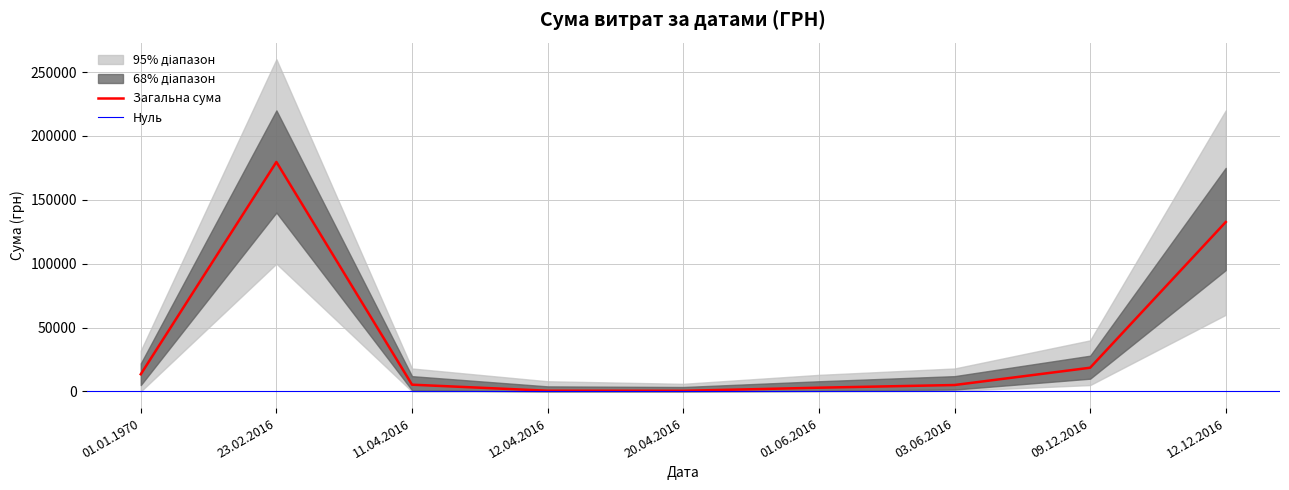

Approximately how many times larger is the value at 23.02.2016 compared to 20.04.2016?

342.1